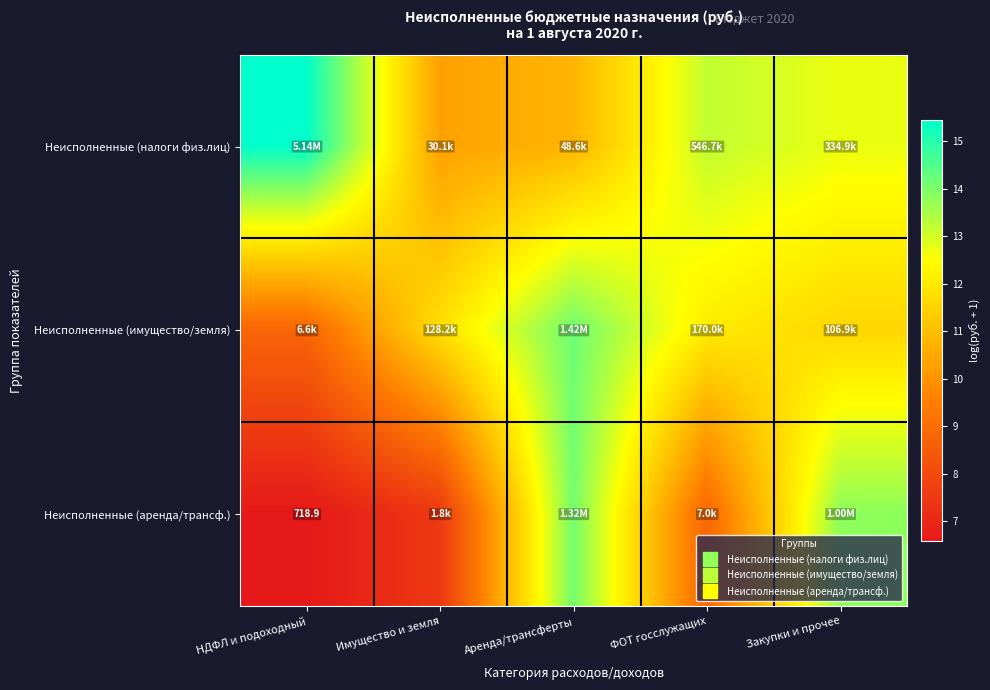

Rank the categories by Неисполненные (имущество/земля) value from highest to lowest.

Аренда/трансферты, ФОТ госслужащих, Имущество и земля, Закупки и прочее, НДФЛ и подоходный